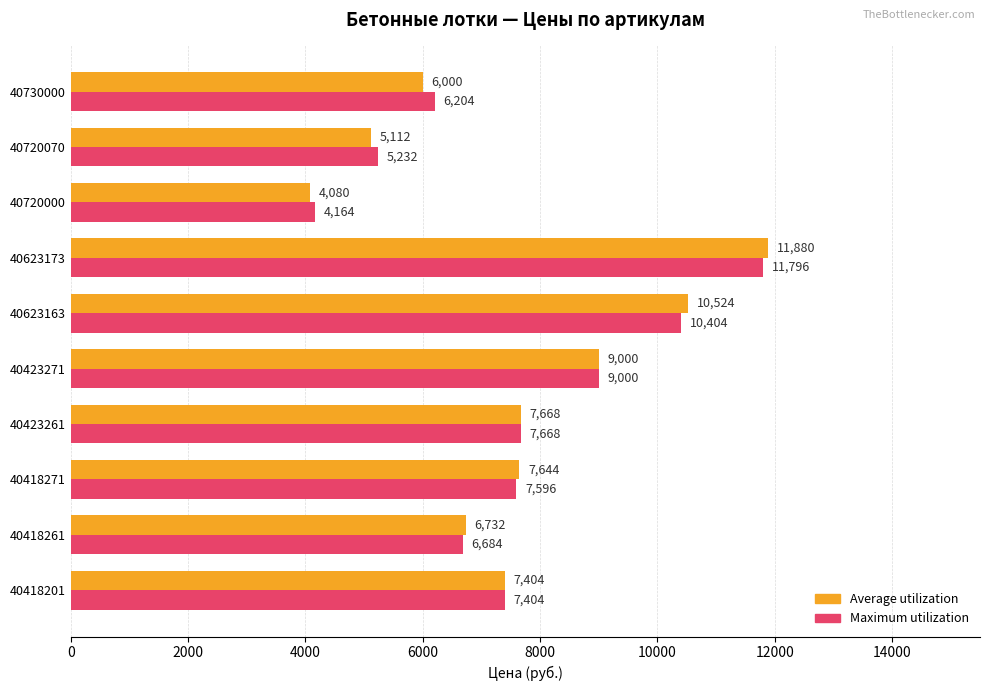

What is the maximum value for Average utilization?

11880